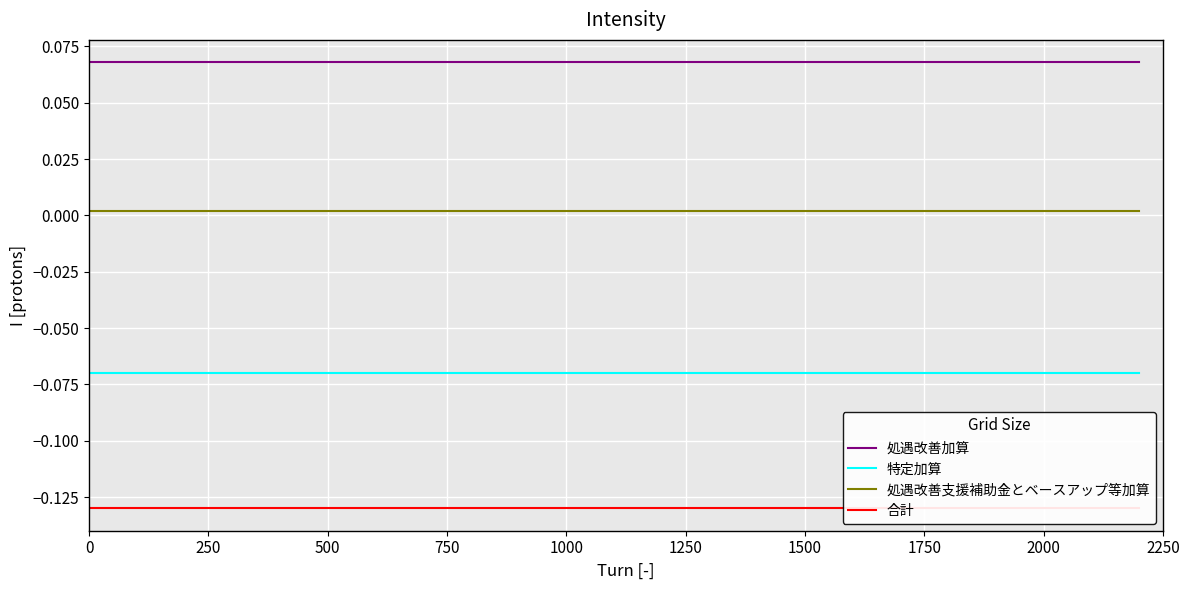

True or false: 処遇改善加算 and 処遇改善支援補助金とベースアップ等加算 intersect in this chart.

False